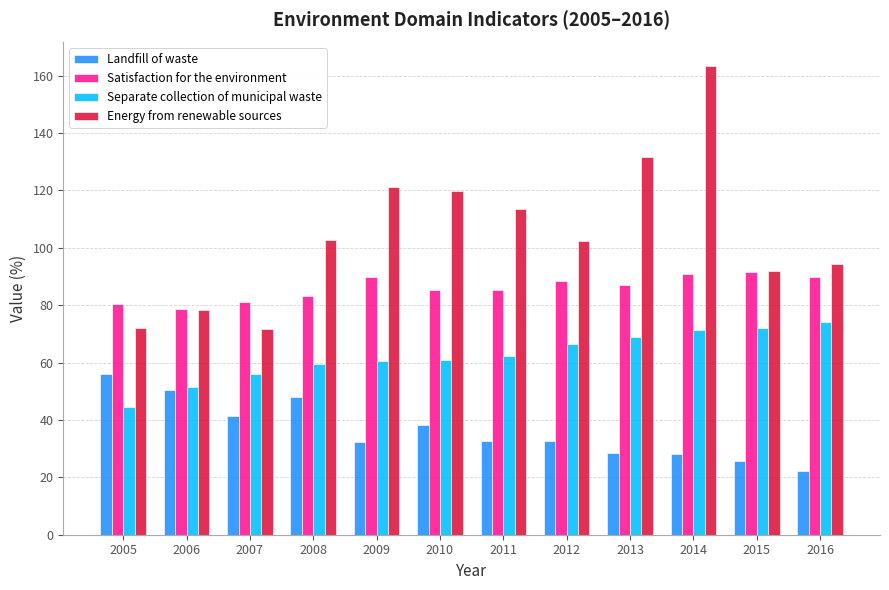

What is the minimum value for Energy from renewable sources?

71.8